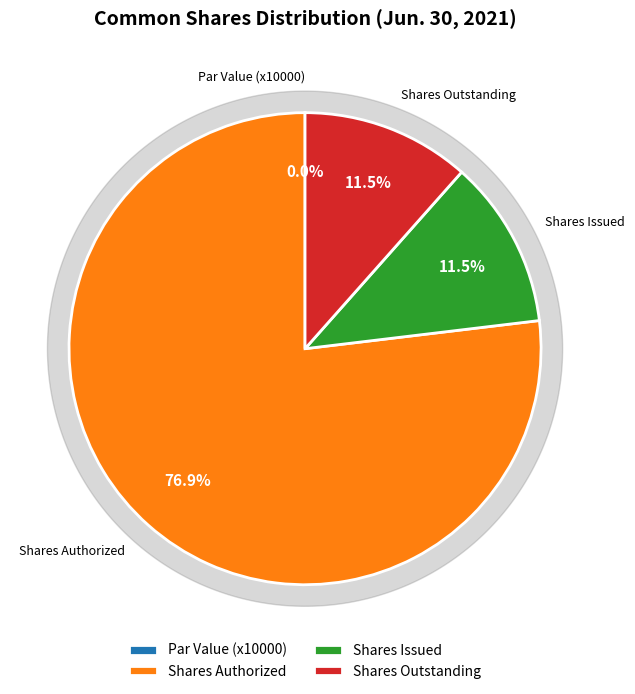

True or false: Common shares, shares issued accounts for 12% of the total.

True